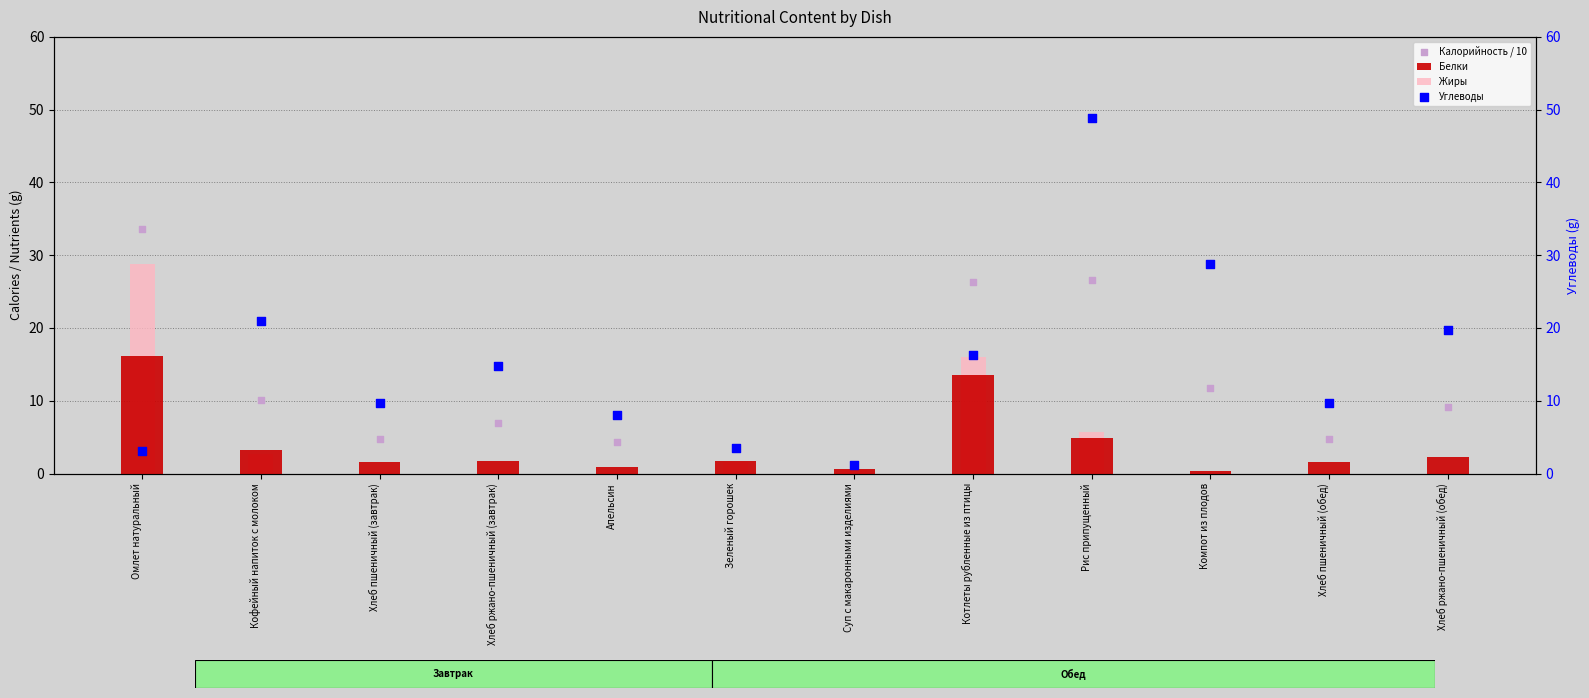

What are all the series names shown in the legend?

Белки, Жиры, Калорийность / 10, Углеводы